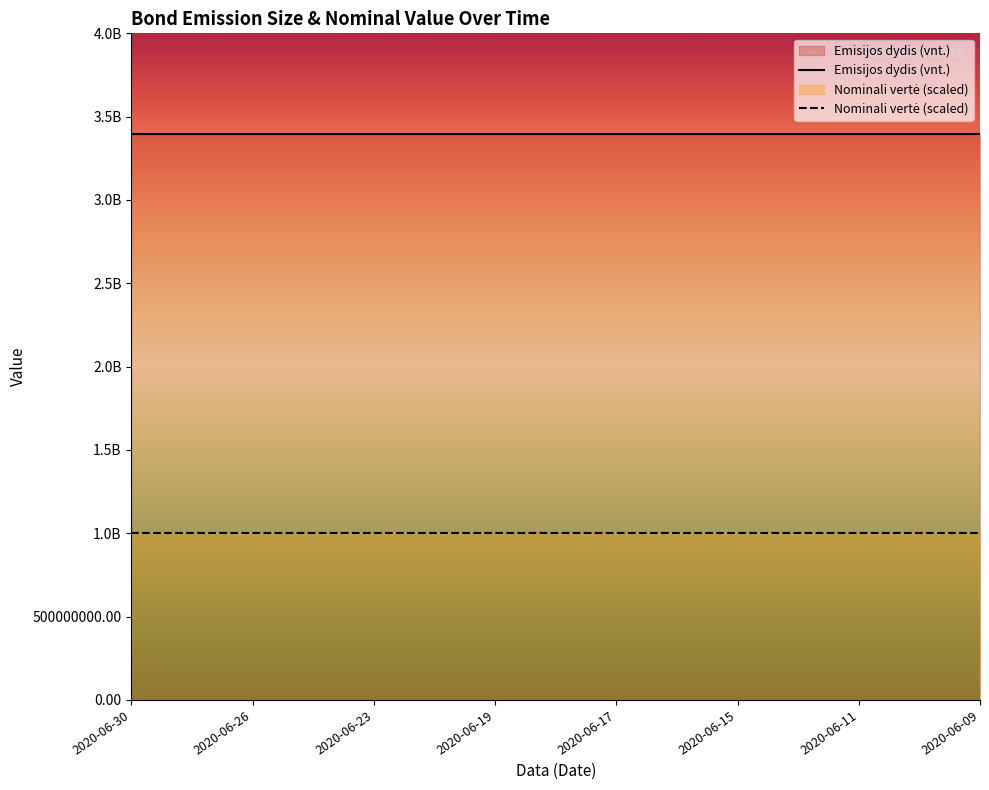

What is the greatest value displayed?

3397600000.0